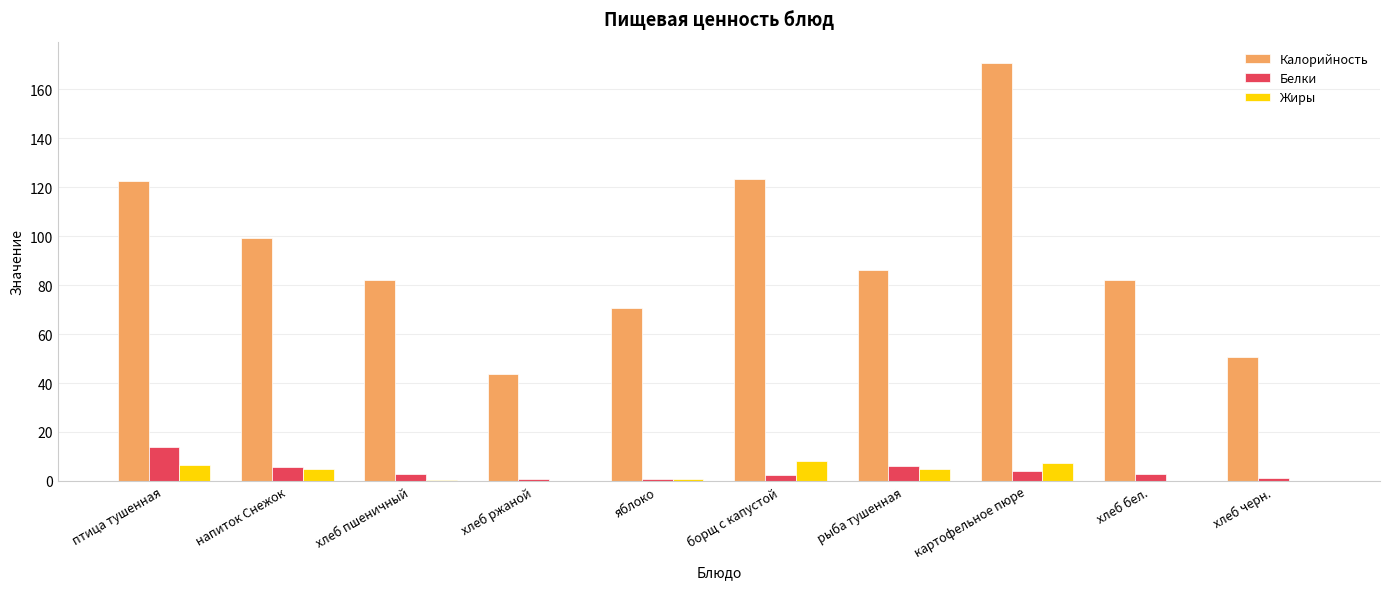

What is the highest value of the Белки series?

14.1